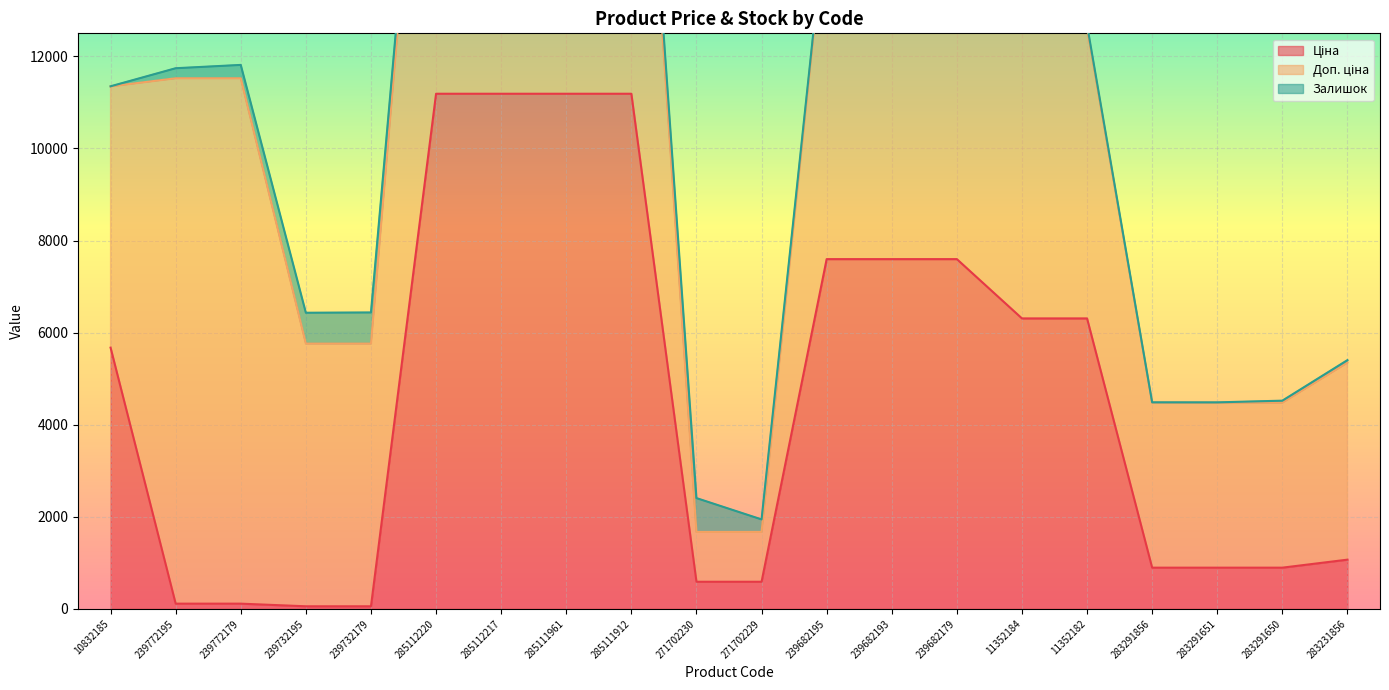

List the labels in order of Ціна value, largest first.

285112220, 285112217, 285111961, 285111912, 239682195, 239682193, 239682179, 11352184, 11352182, 10832185, 283231856, 283291856, 283291651, 283291650, 271702230, 271702229, 239772195, 239772179, 239732195, 239732179